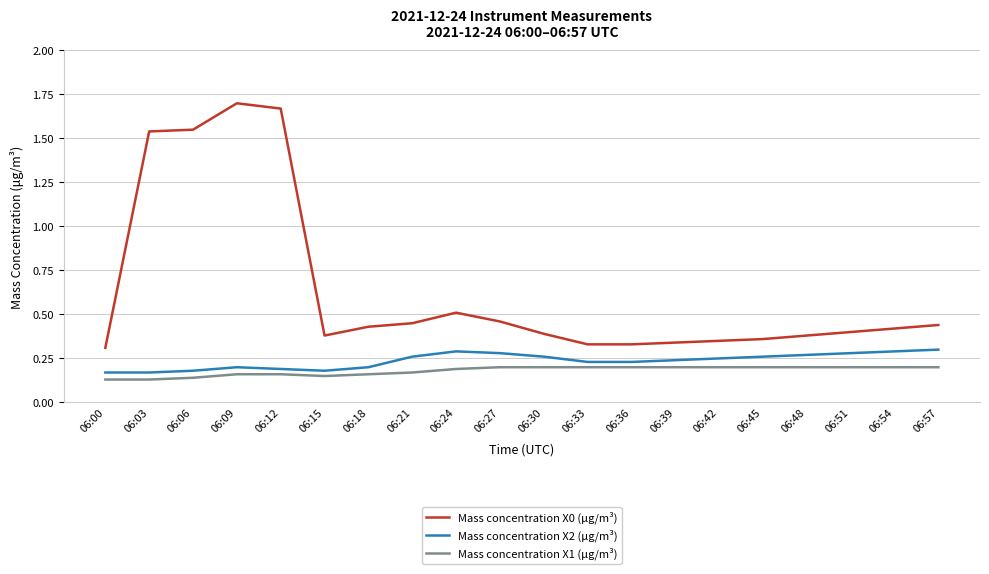

What is the difference between the maximum and minimum values in the Mass concentration X0 (μg/m³) series?

1.4